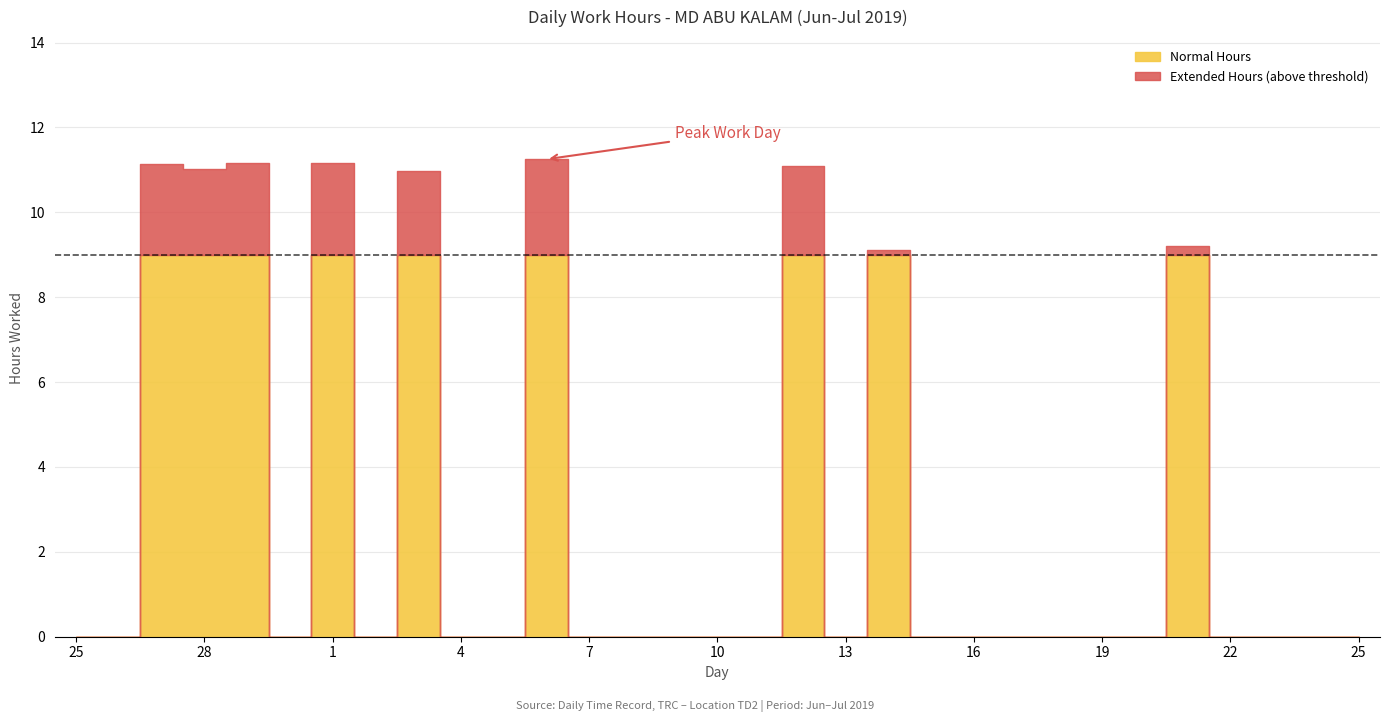

Reading left to right, transcribe all the data shown in this chart.

25=0.0	26=0.0	27=11.1	28=11.0	29=11.2	30=0.0	1=11.2	2=0.0	3=11.0	4=0.0	5=0.0	6=11.2	7=0.0	8=0.0	9=0.0	10=0.0	11=0.0	12=11.1	13=0.0	14=9.1	15=0.0	16=0.0	17=0.0	18=0.0	19=0.0	20=0.0	21=9.2	22=0.0	23=0.0	24=0.0	25=0.0